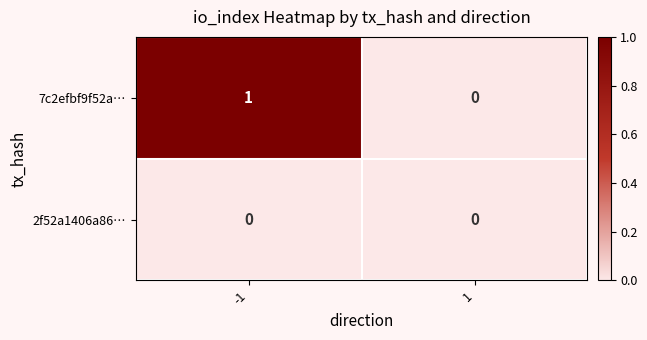

List the labels in order of 7c2efbf9f52a… value, smallest first.

1, -1